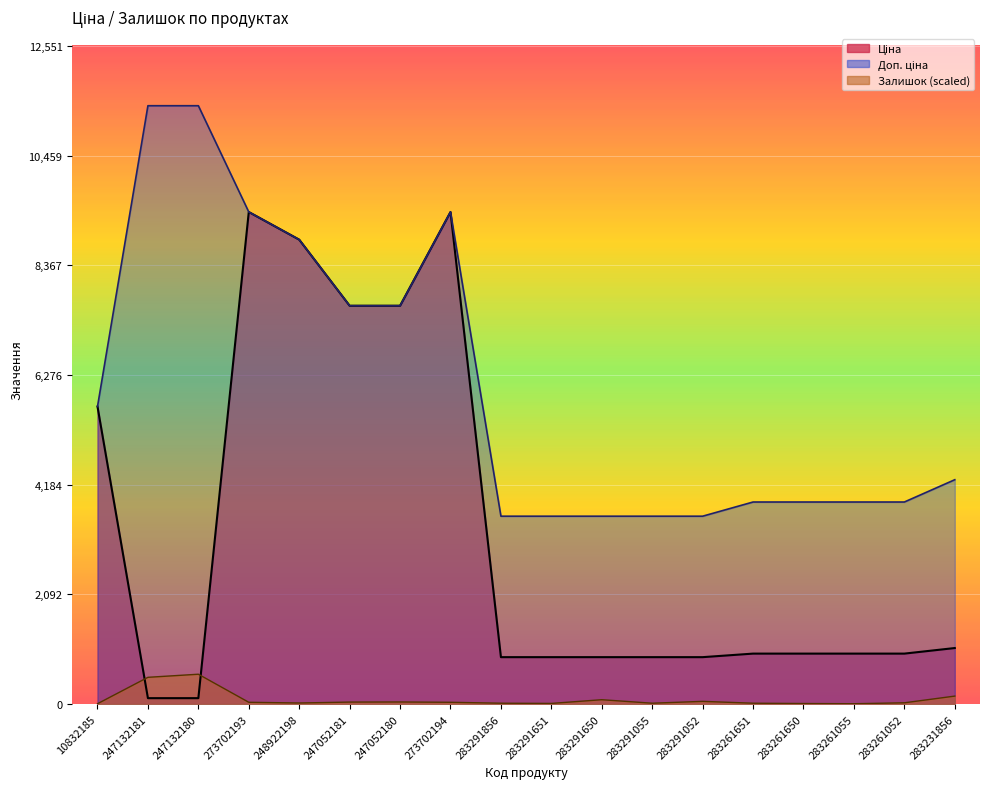

What is the difference between the highest and lowest values at 283291650?

3499.0